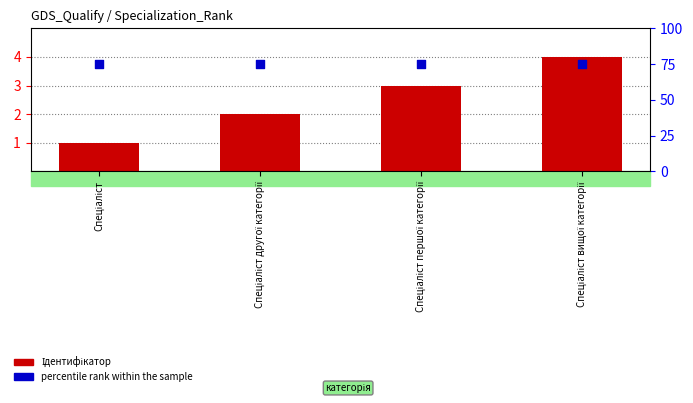

Is the value of Ідентифікатор at Спеціаліст першої категорії greater than the value of percentile rank within the sample at Спеціаліст другої категорії?

No